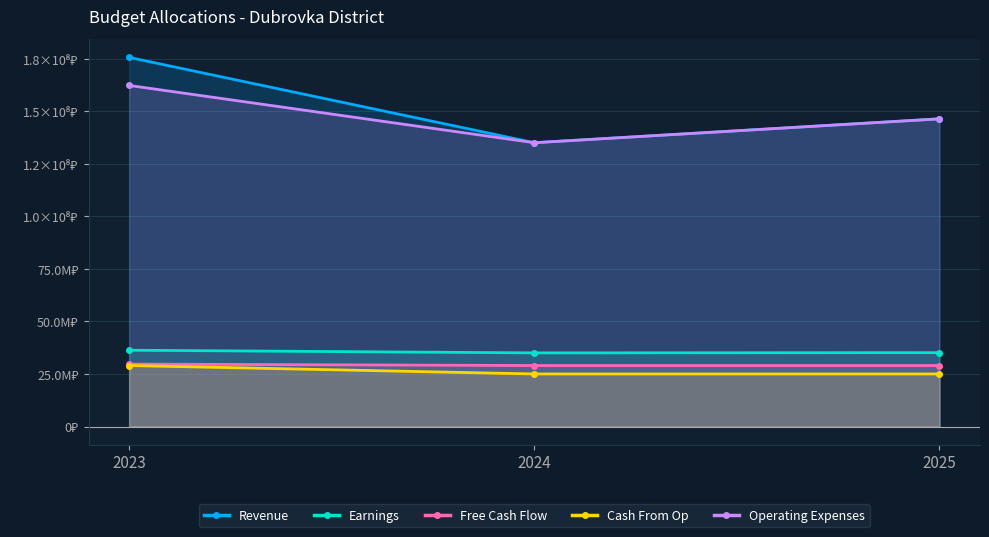

The value of Cash From Op at 2023 is 48753633.1. True or false?

False